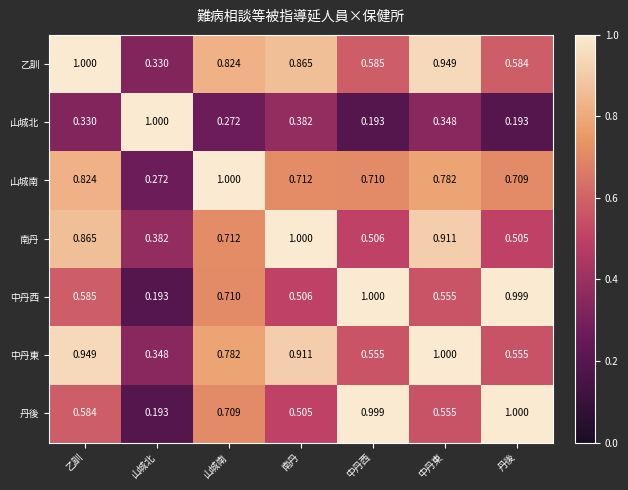

At 丹後, list the series in order from smallest to largest.

山城北, 南丹, 中丹東, 乙訓, 山城南, 中丹西, 丹後